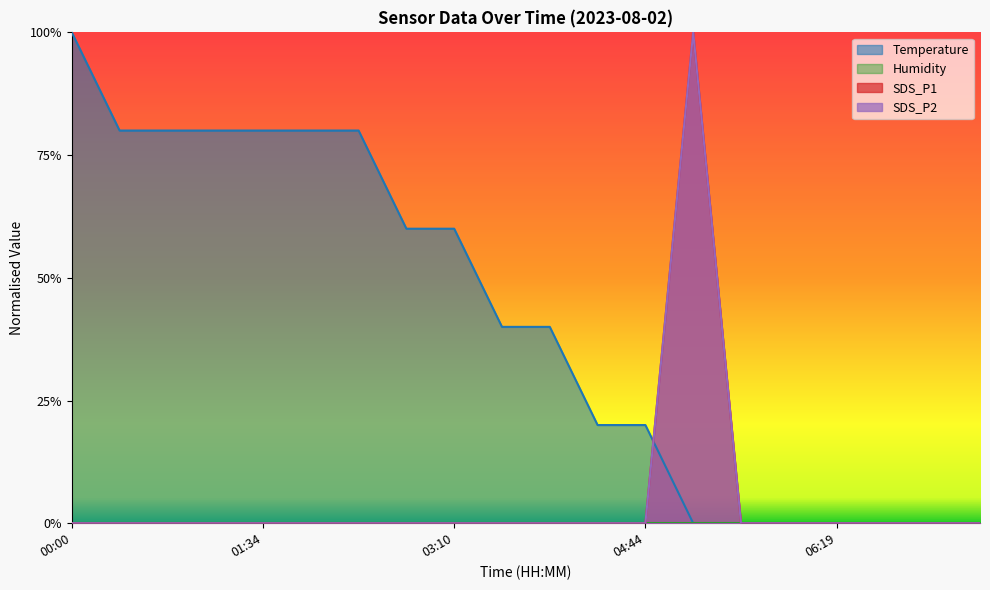

True or false: SDS_P1 and SDS_P2 cross at least once.

False